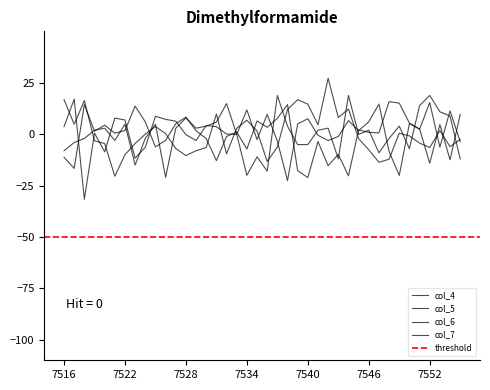

What is the spread (max minus min) of values at 7536?

27.6